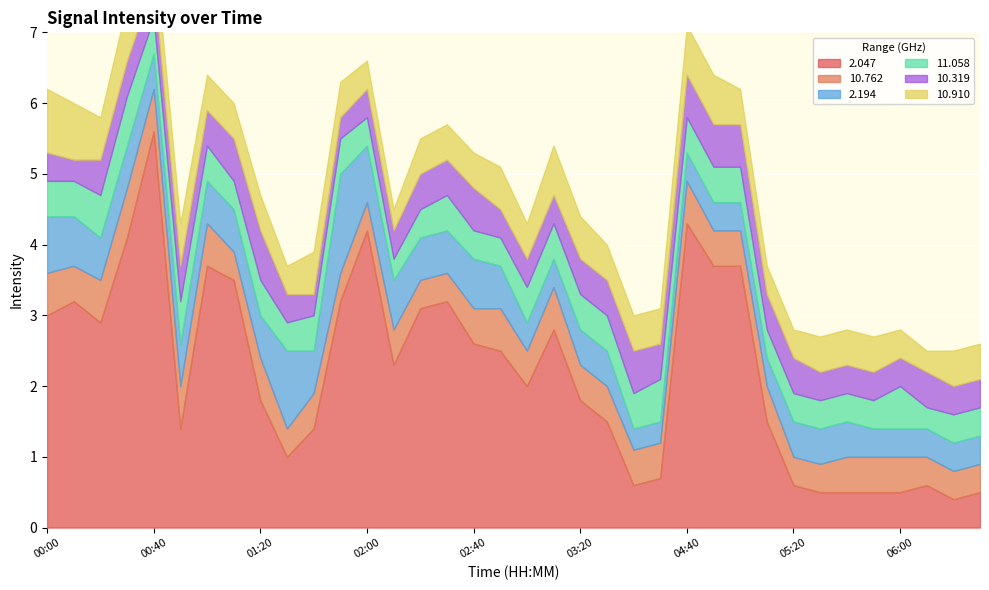

List the labels in order of 10.910 value, smallest first.

02:10, 06:10, 01:30, 02:00, 05:10, 05:20, 06:00, 01:00, 01:10, 01:20, 01:50, 02:20, 02:30, 02:40, 03:00, 03:30, 03:40, 03:50, 05:00, 05:30, 05:40, 05:50, 06:20, 06:30, 00:20, 00:40, 00:50, 01:40, 02:50, 03:20, 03:10, 04:40, 04:50, 00:10, 00:30, 00:00